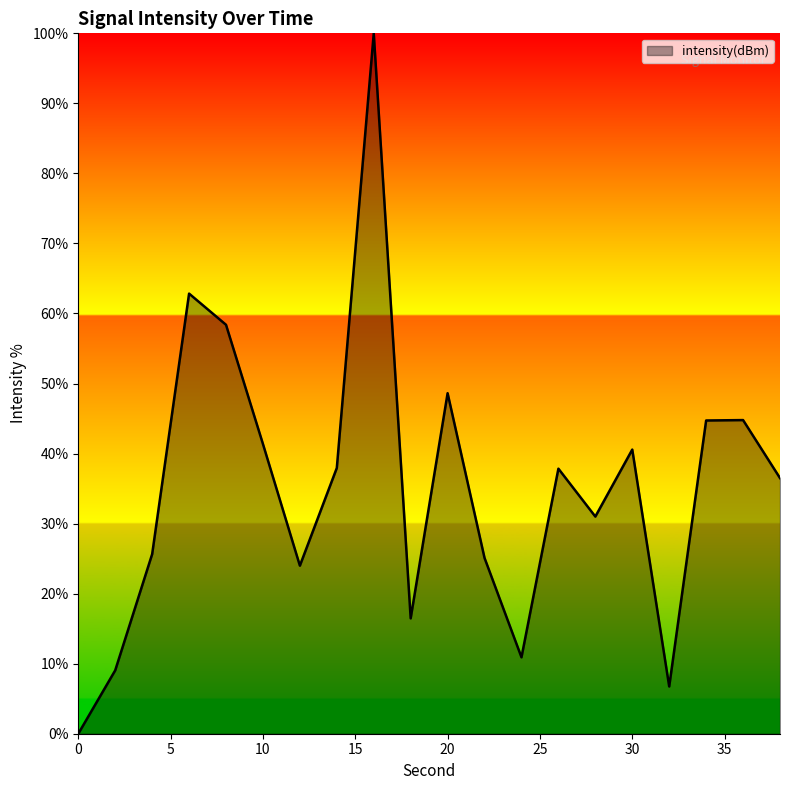

What is the difference between the maximum and minimum values?

100.0